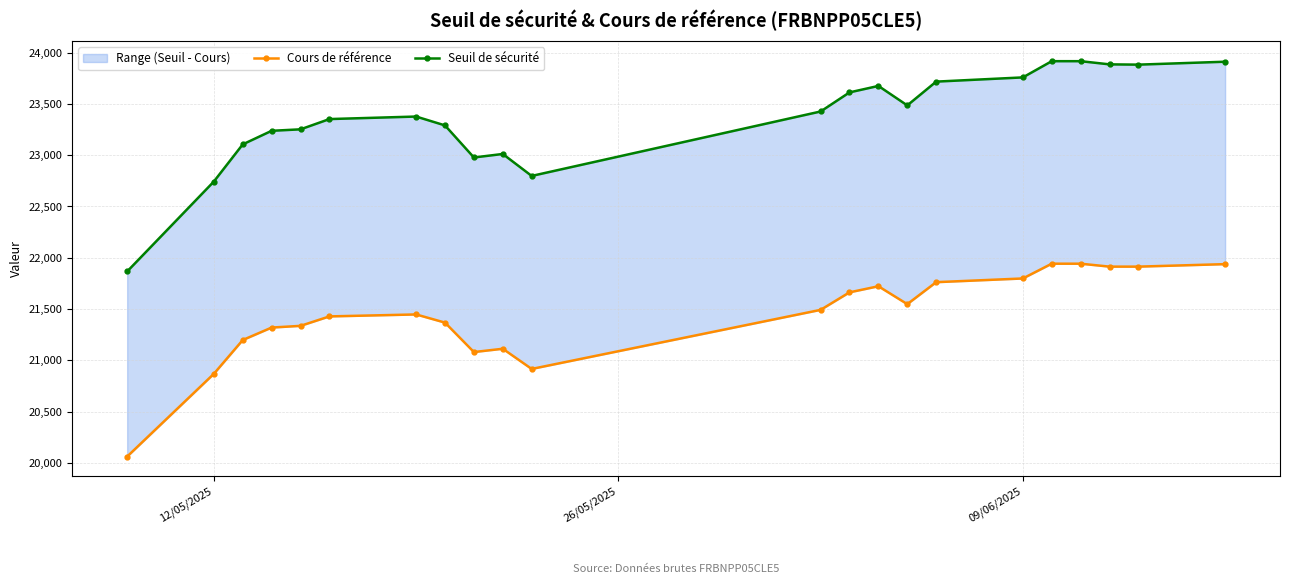

Reading left to right, extract all data points from this chart.

Cours de référence: 20061.4	20868.1	21197.7	21319.2	21335.8	21427.9	21447.1	21367.4	21080.4	21112.5	20915.7	21491.7	21662.6	21721.9	21547.4	21761.8	21797.9	21941.9	21941.9	21913.3	21913.3	21937.6
Seuil de sécurité: 21866.3	22743.1	23105.5	23237.7	23252.1	23352.1	23376.7	23290.3	22977.6	23011.8	22797.7	23426.0	23612.2	23675.2	23485.4	23717.3	23758.4	23916.5	23916.6	23885.5	23882.9	23911.3